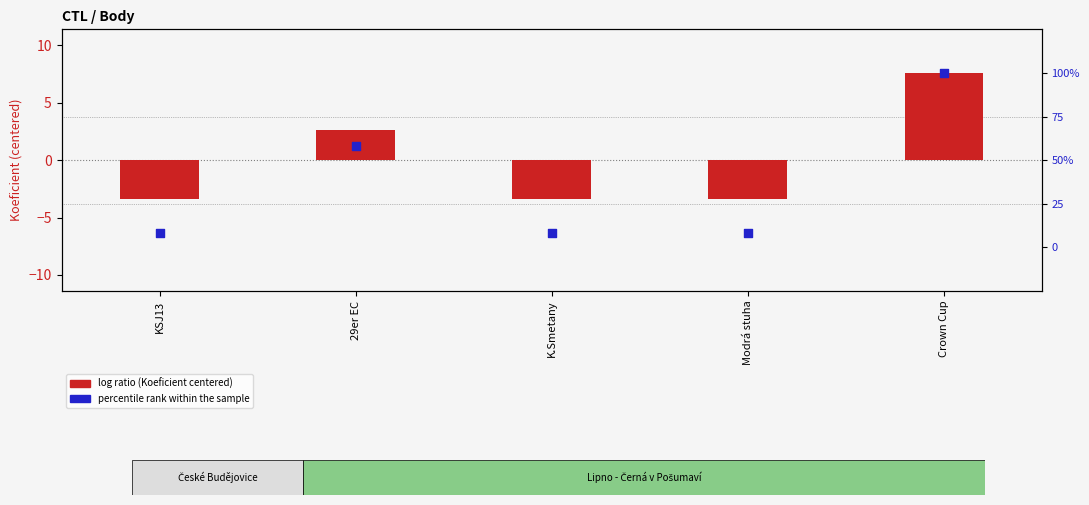

Which series contains the lowest Y value?

log ratio (Koeficient centered)